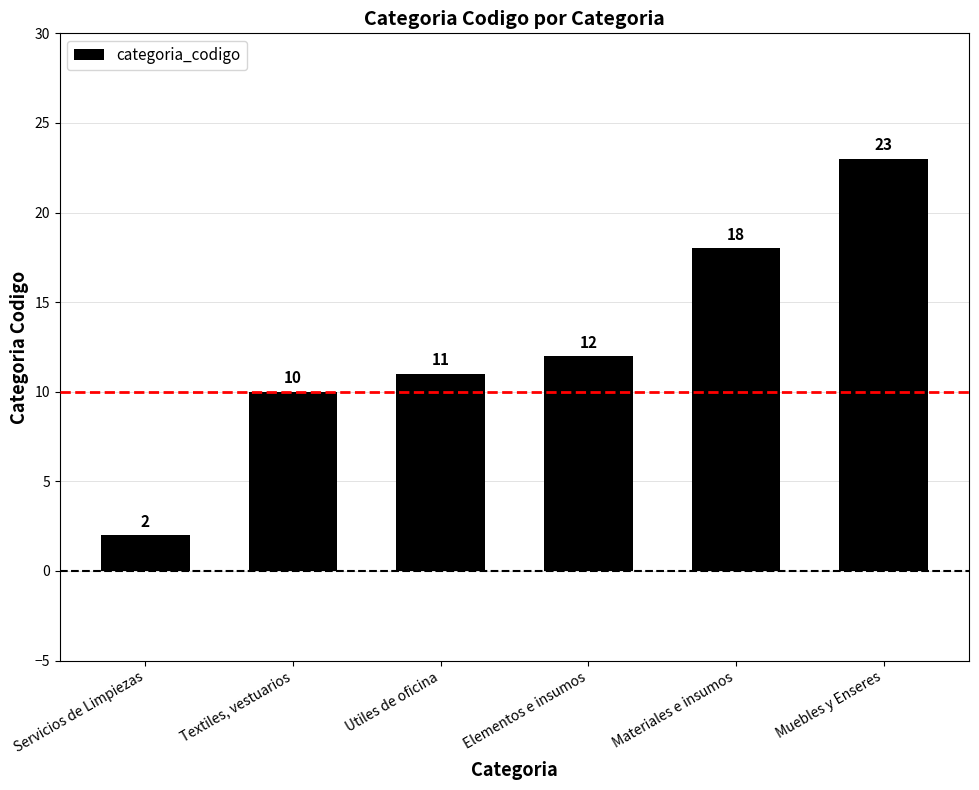

Is it true that the value at Muebles y Enseres is 37?

False